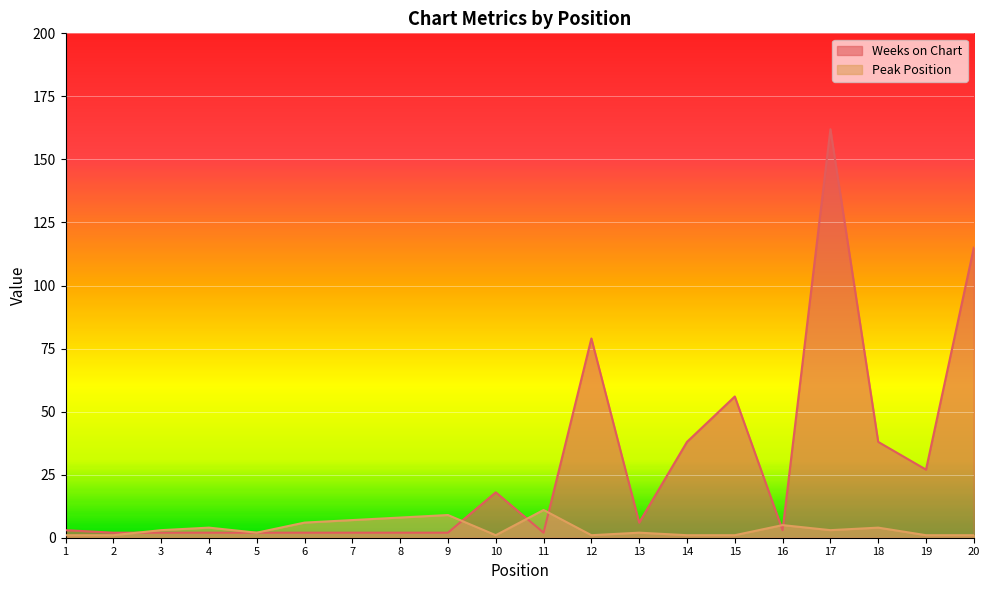

Is the value of Peak Position at 13 greater than the value of Weeks on Chart at 5?

No